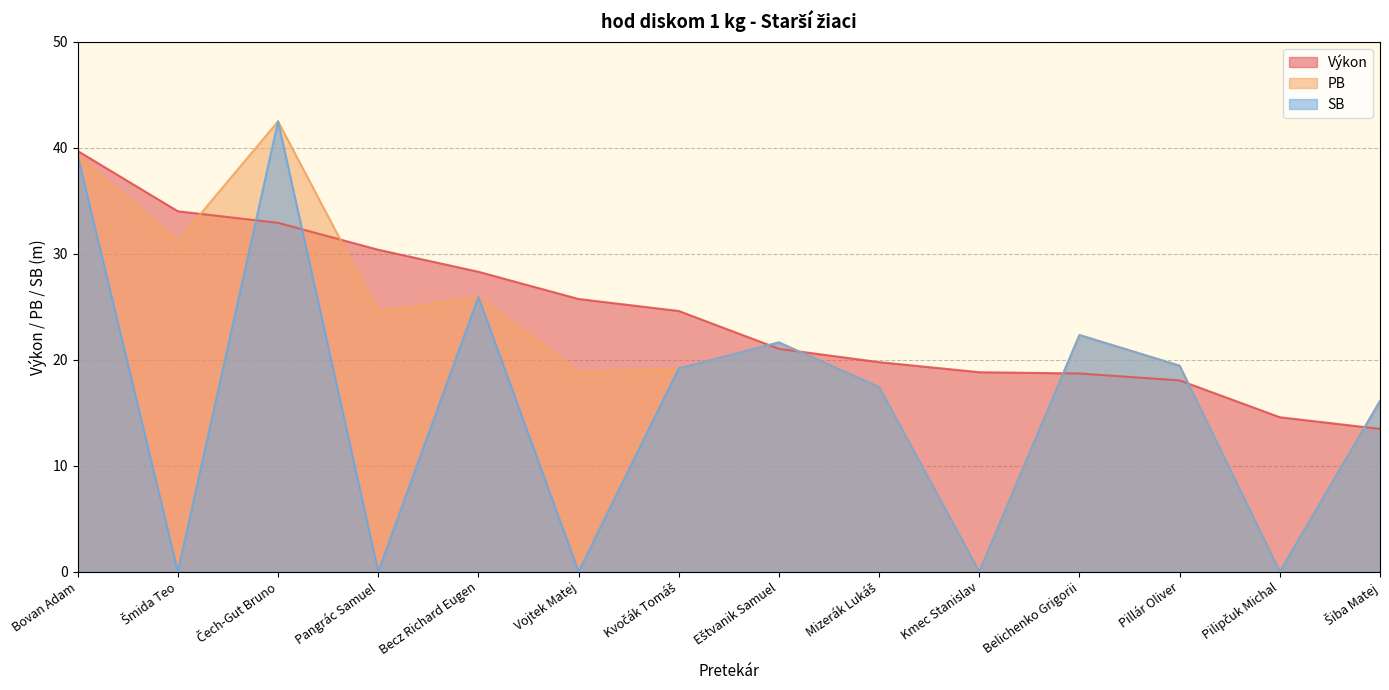

At which label does PB first exceed 21?

Bovan Adam